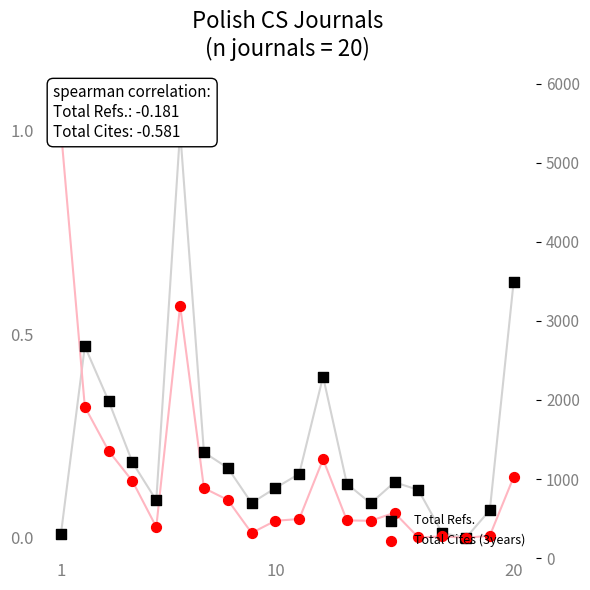

What are all the series names shown in the legend?

Total Refs., Total Cites (3years)